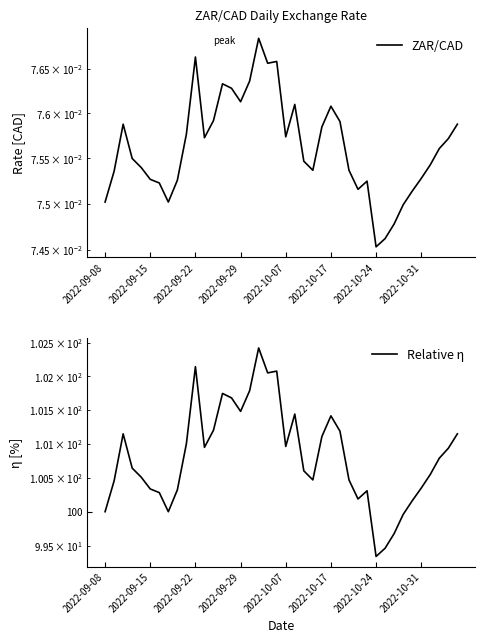

The ZAR/CAD series shows 0.1 at 24. True or false?

True